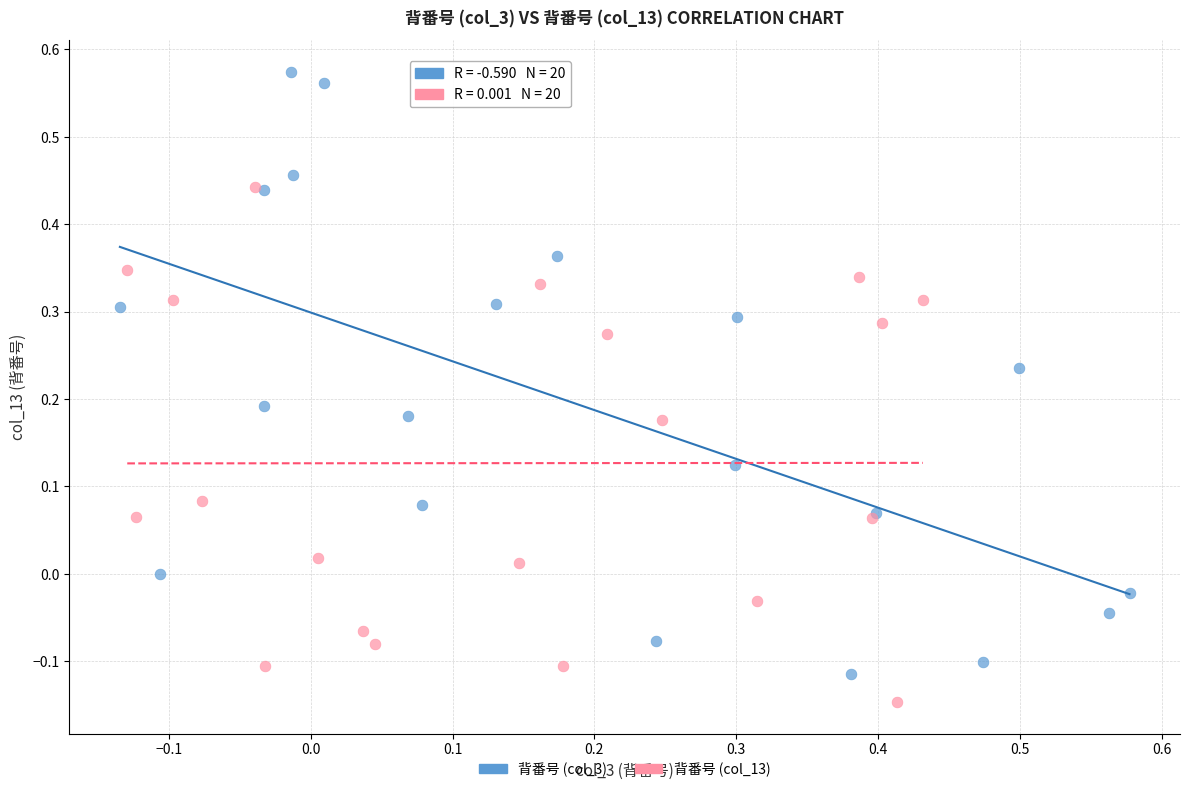

What are all the series names shown in the legend?

背番号 (col_3), 背番号 (col_13)